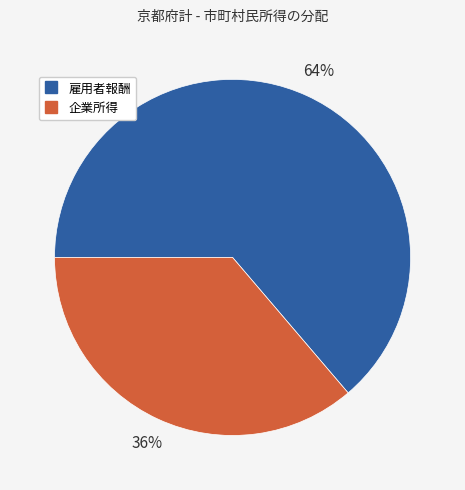

What percentage is the 雇用者報酬 slice, to the nearest percent?

64%